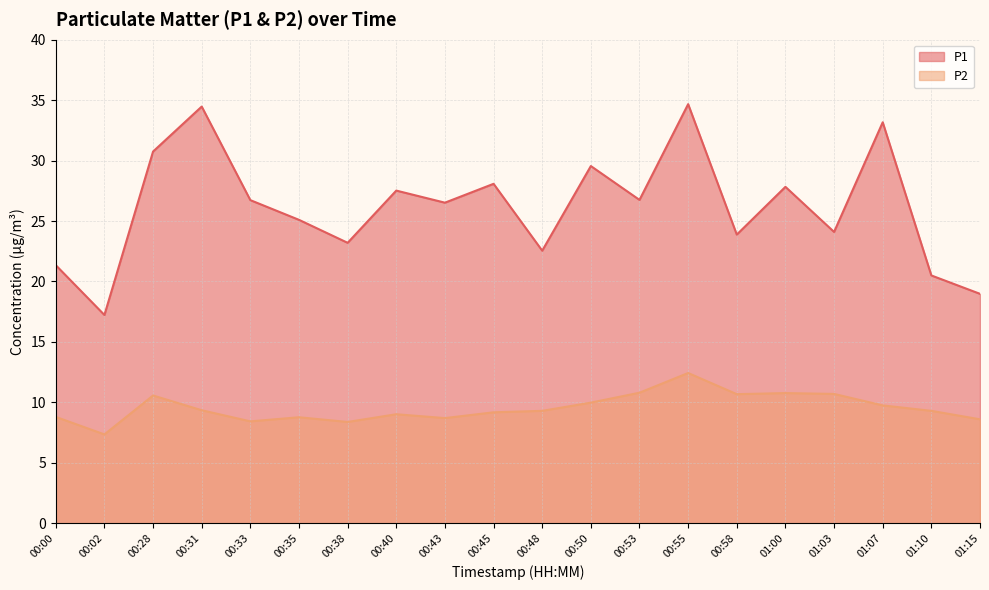

True or false: P2 has a value of 2.4 at 00:02.

False